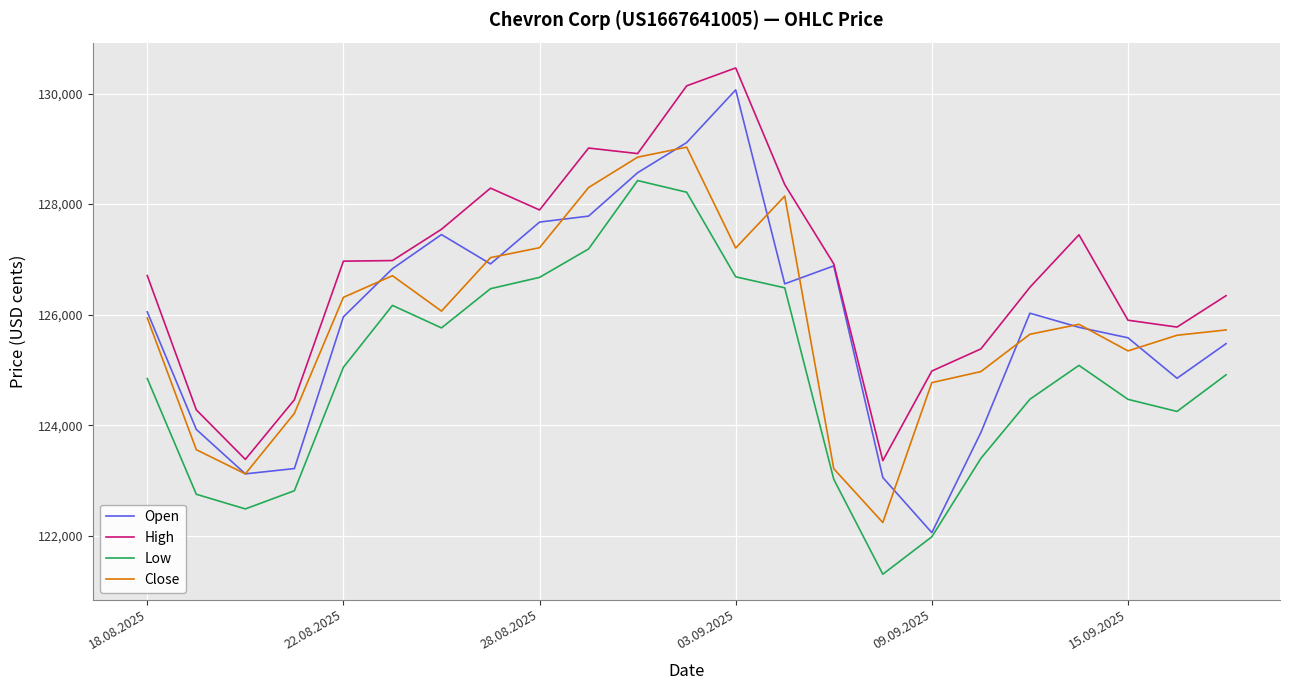

Which series has the largest total across all categories?

High